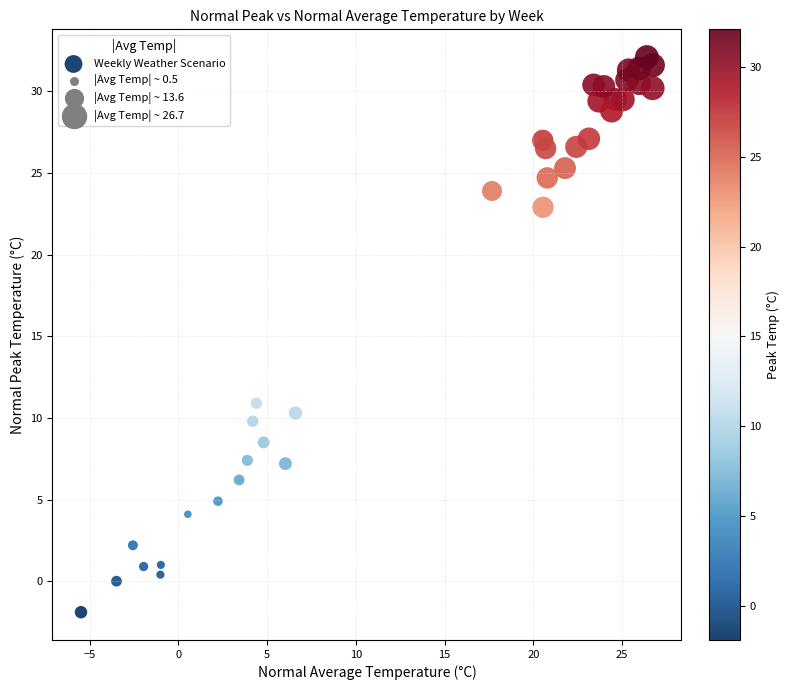

What is the range of Y values (max minus min)?

34.0